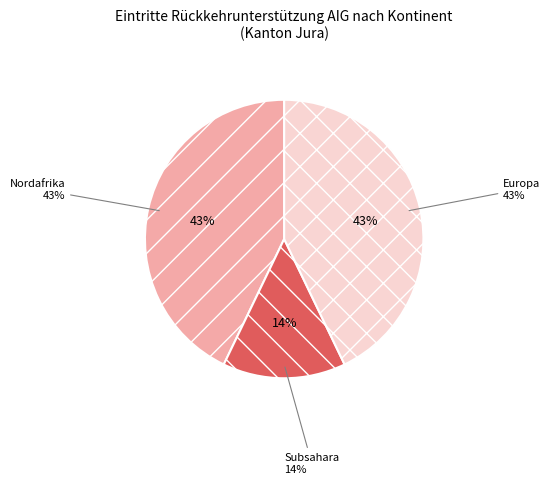

Is it true that Ozeanien is 1% of the pie?

False